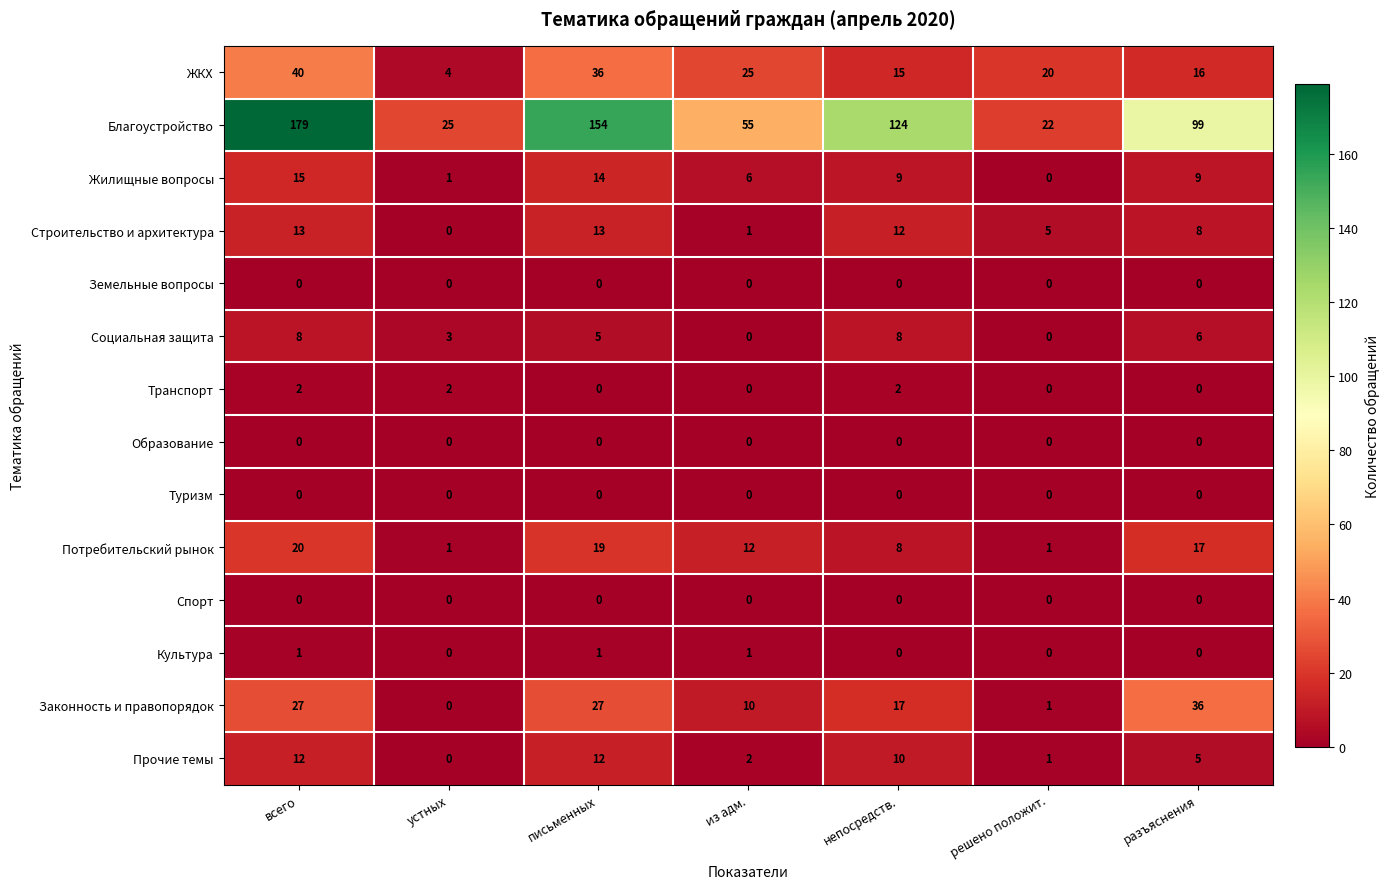

Which series has the largest total across all categories?

Благоустройство